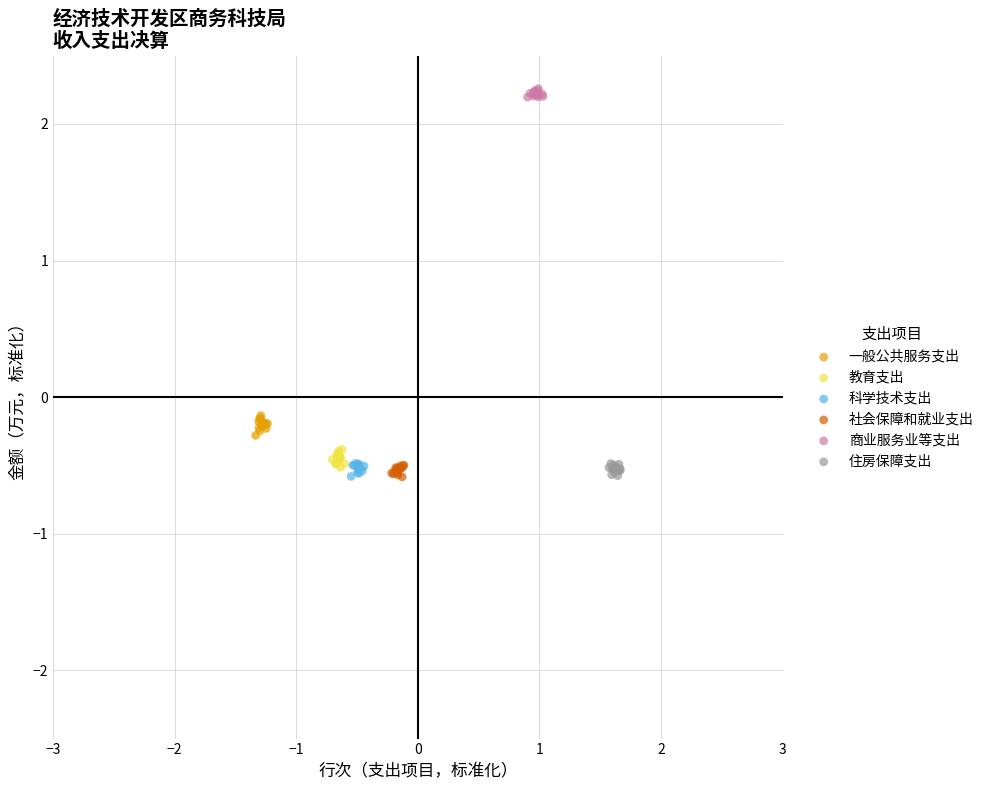

What are all the series names shown in the legend?

一般公共服务支出, 教育支出, 科学技术支出, 社会保障和就业支出, 商业服务业等支出, 住房保障支出